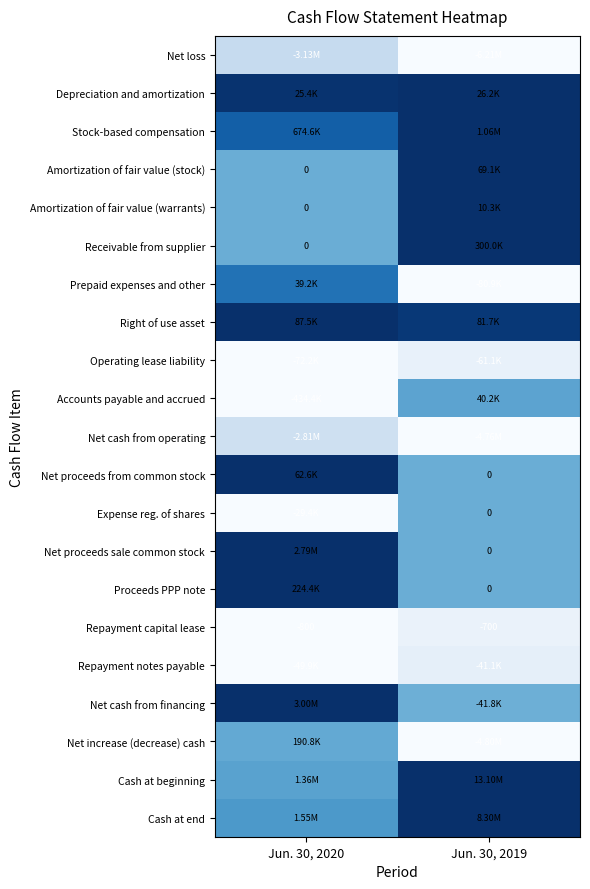

Is the value of Receivable from supplier at Jun. 30, 2019 greater than the value of Accounts payable and accrued at Jun. 30, 2019?

Yes